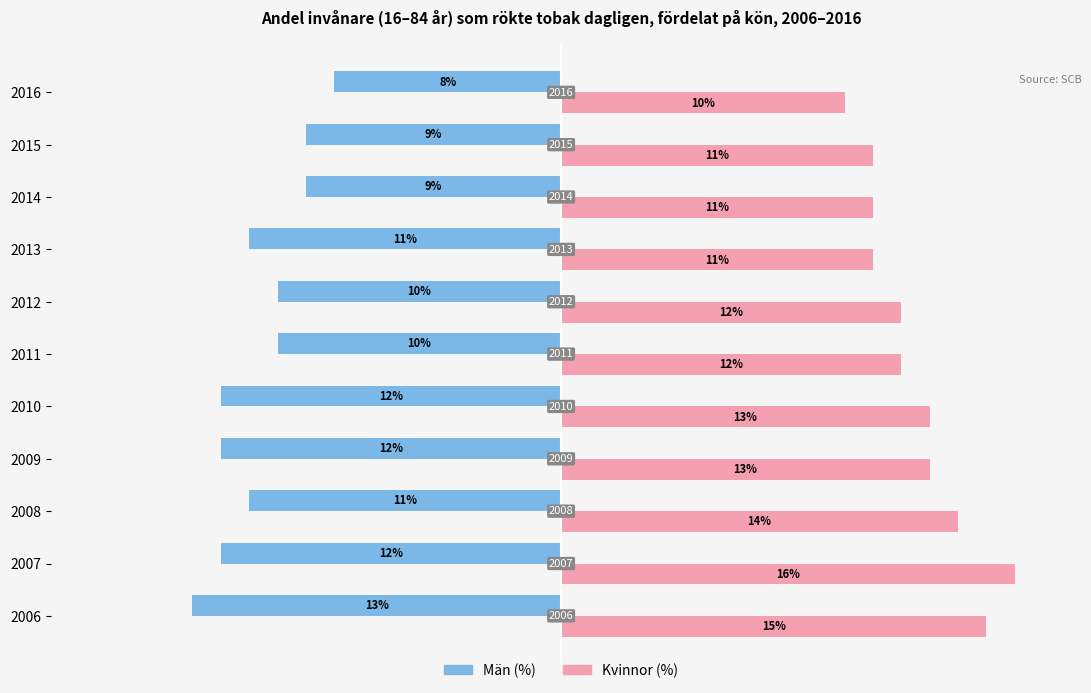

What are all the series names shown in the legend?

Män (%), Kvinnor (%)